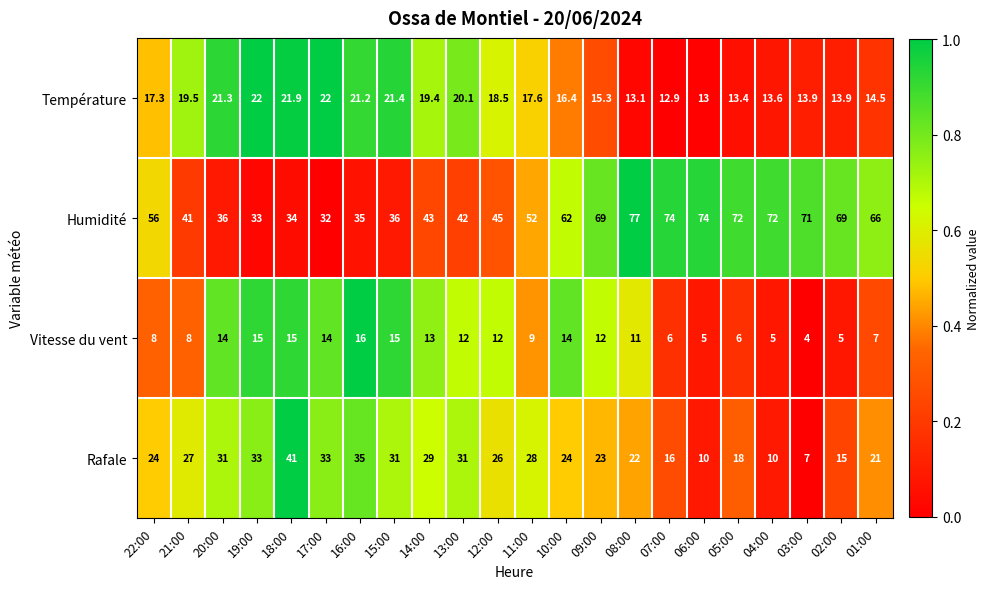

Where does the Vitesse du vent series first go above 12?

20:00